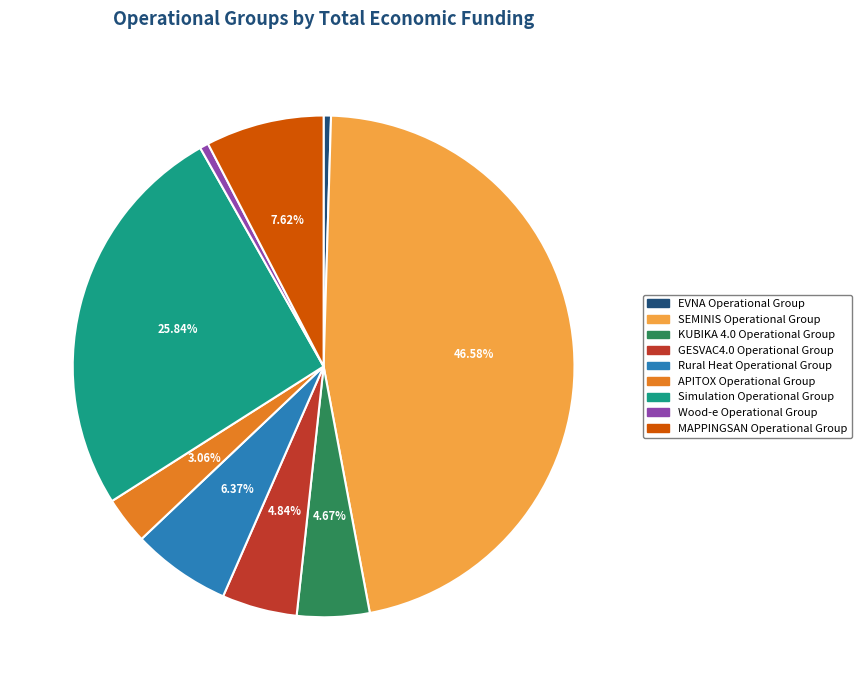

To the nearest percent, what portion does Rural Heat Operational Group represent?

6%